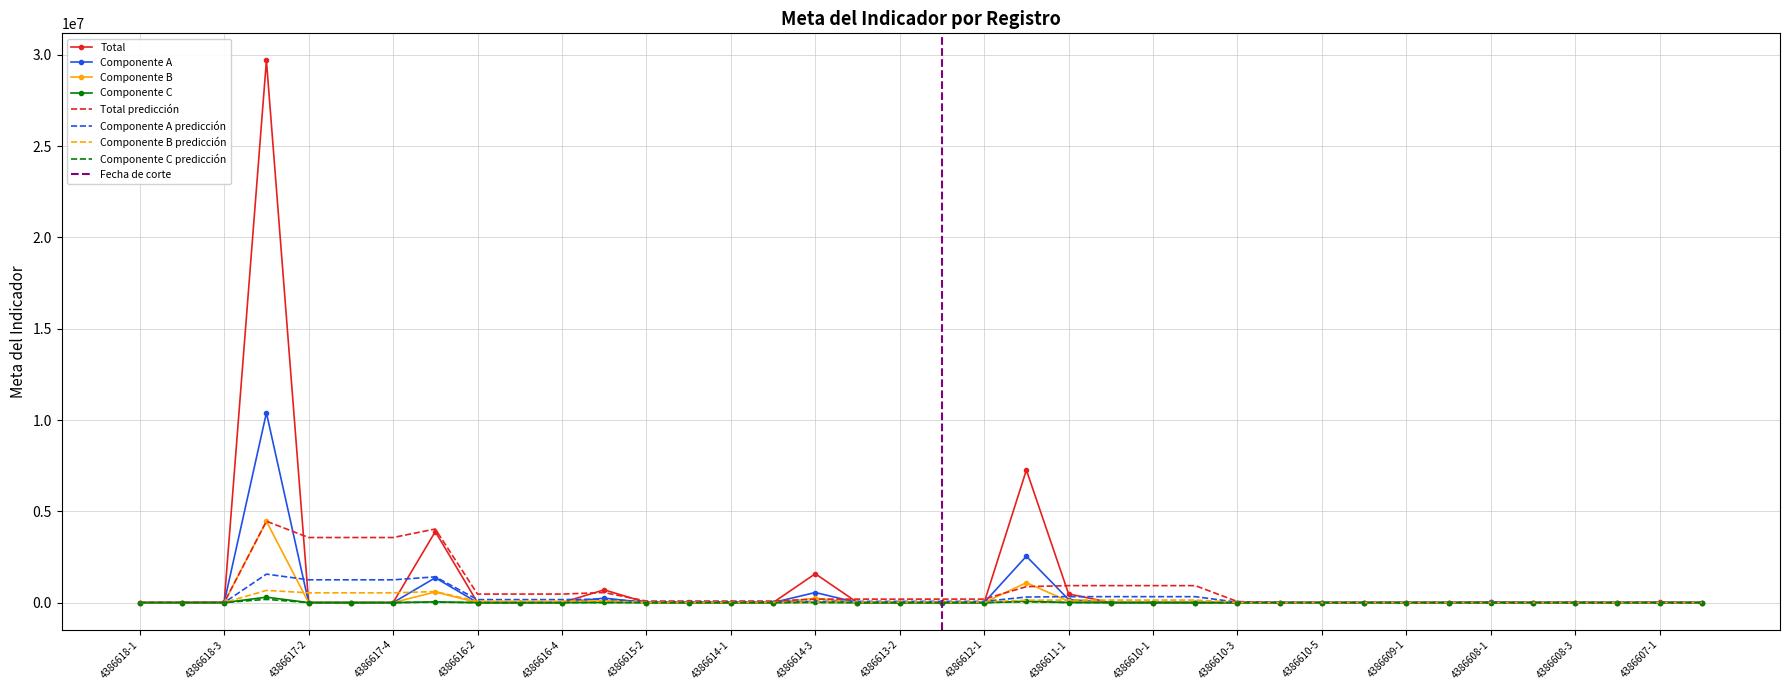

Is it true that the value at 4386610-2 is 0.2?

True